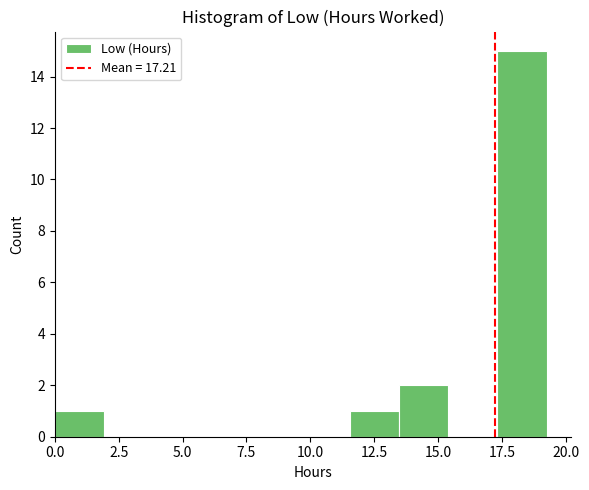

Read against the x-axis, roughly where is the centre of the tallest bar?

18.5